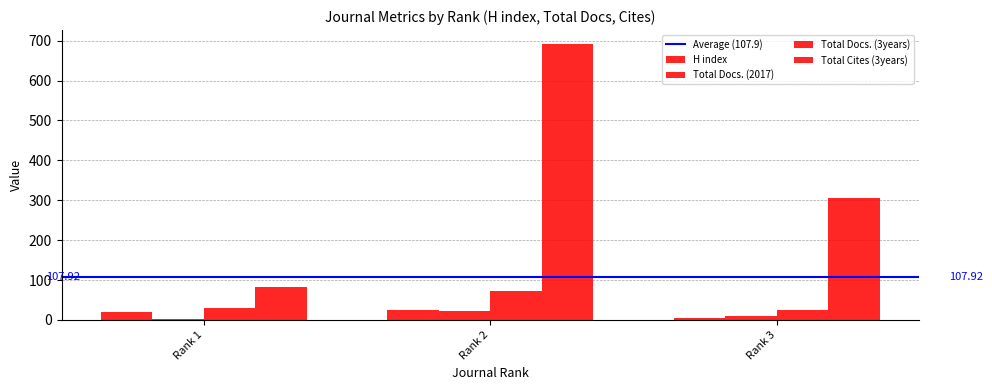

How many data points in H index are less than 20?

1